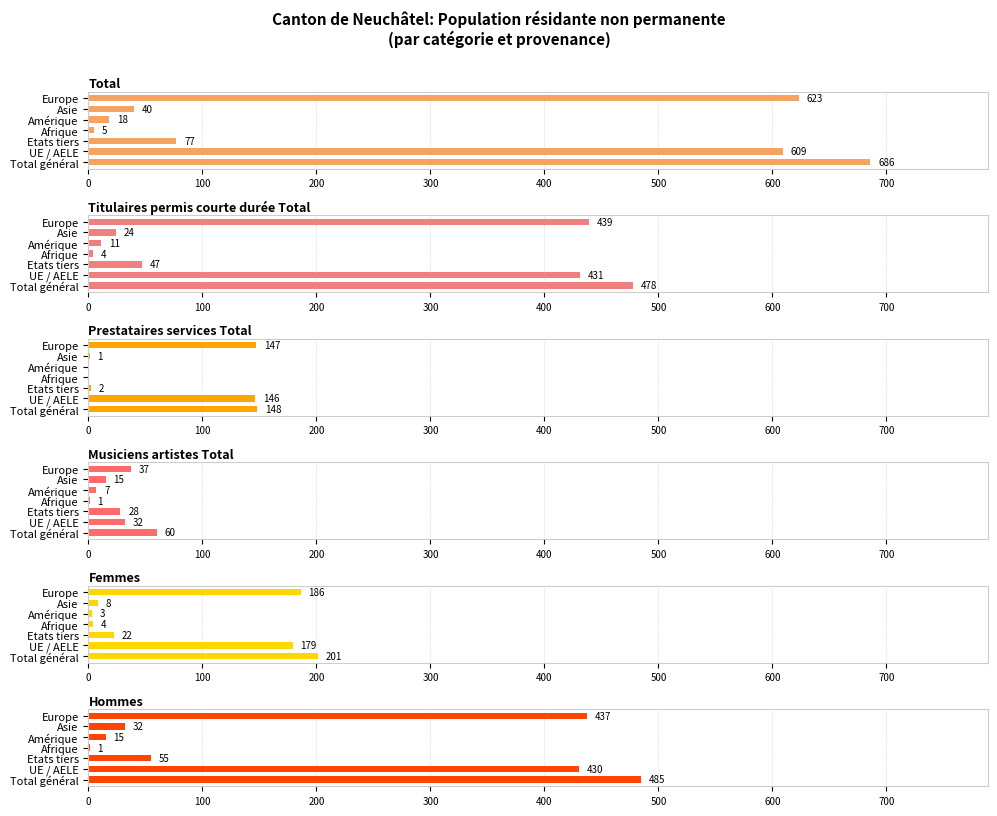

Count the number of categories in the chart.

7